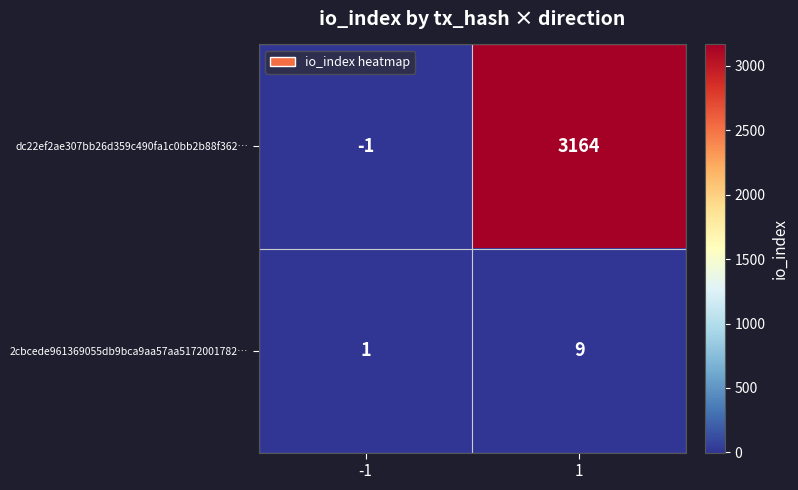

The 2cbcede961369055db9bca9aa57aa5172001782… series shows 9 at 1. True or false?

True